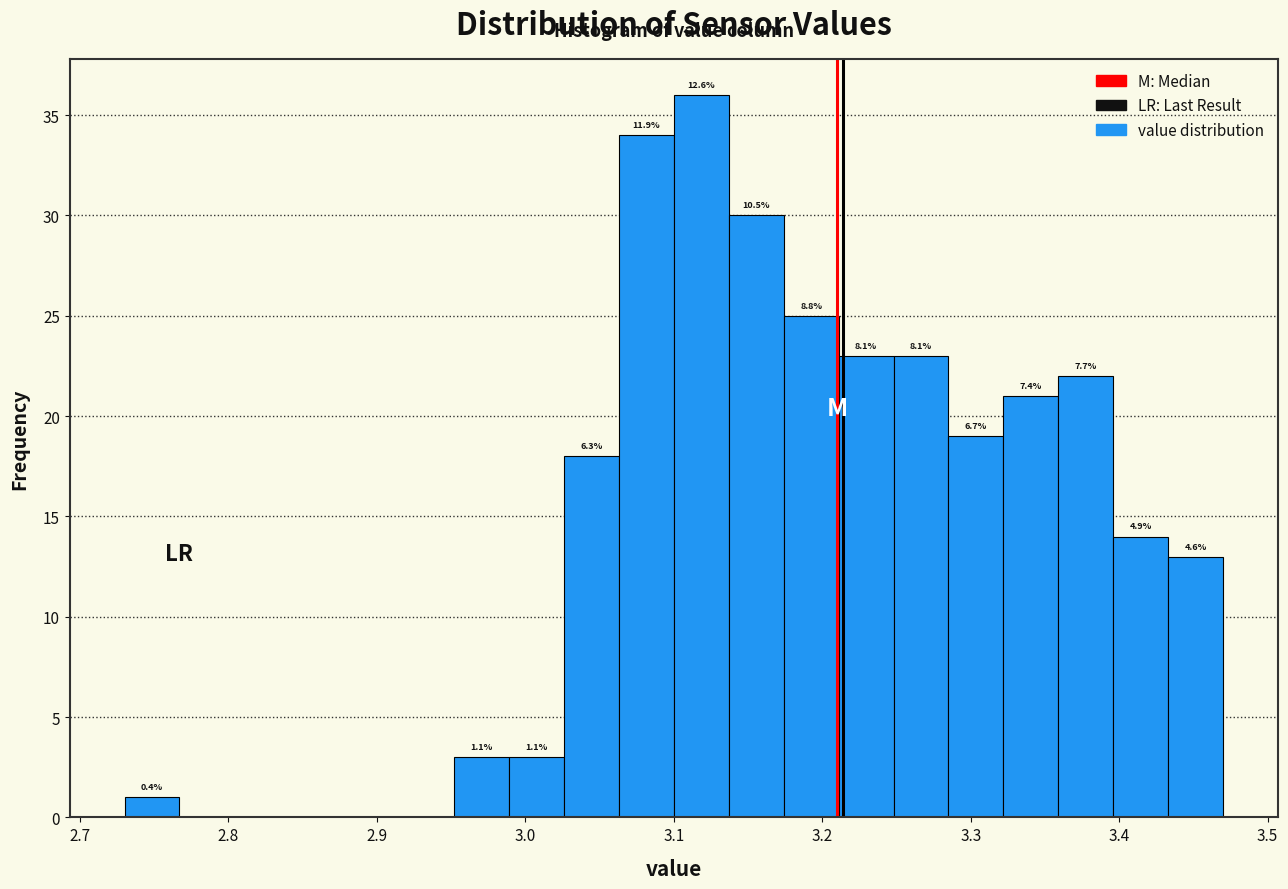

Around what value on the x-axis is the tallest bar? Give the approximate position of its centre, as read against the axis.

3.12